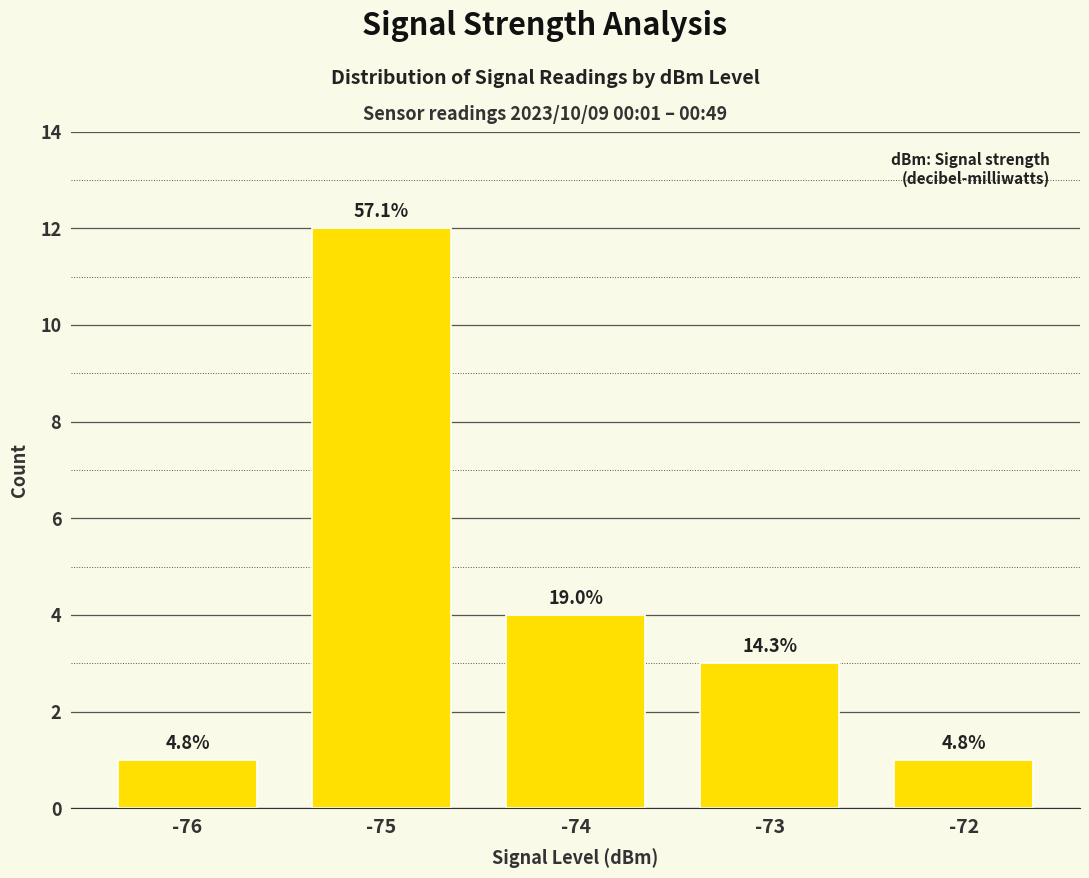

What is the average value?

4